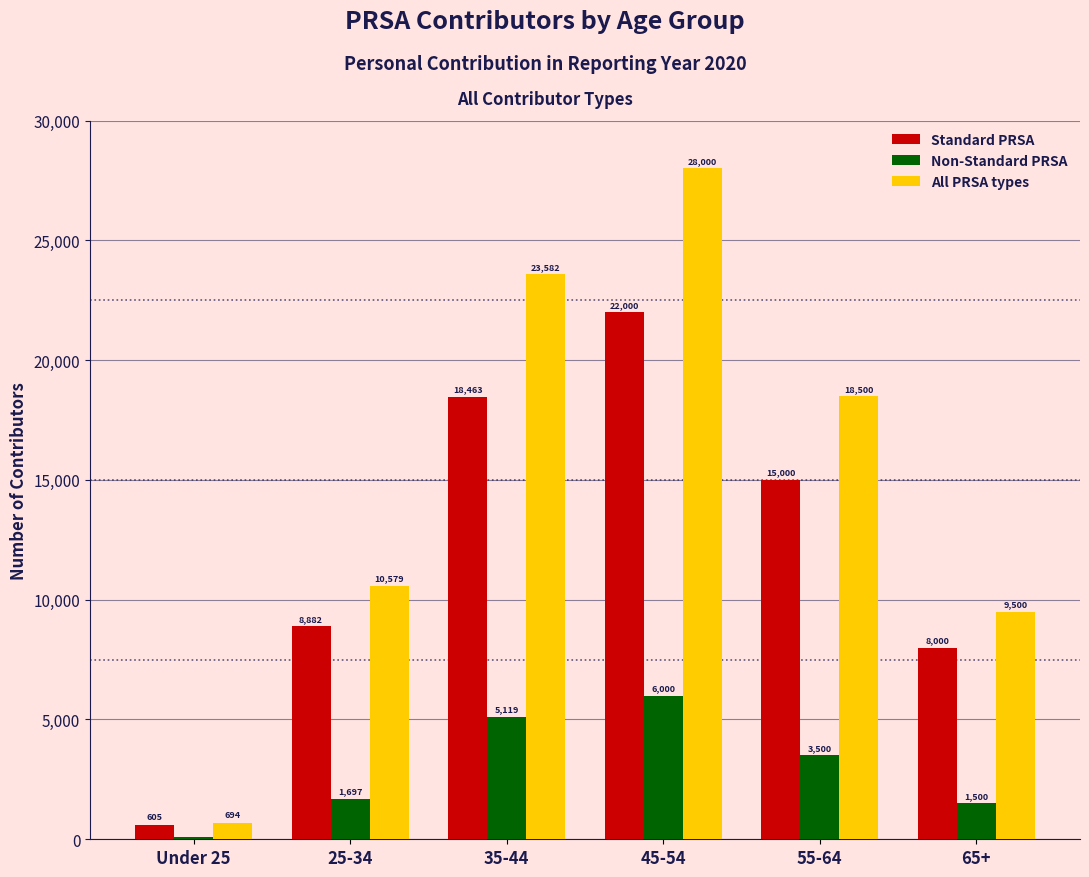

Is it true that Standard PRSA equals 605 at Under 25?

True